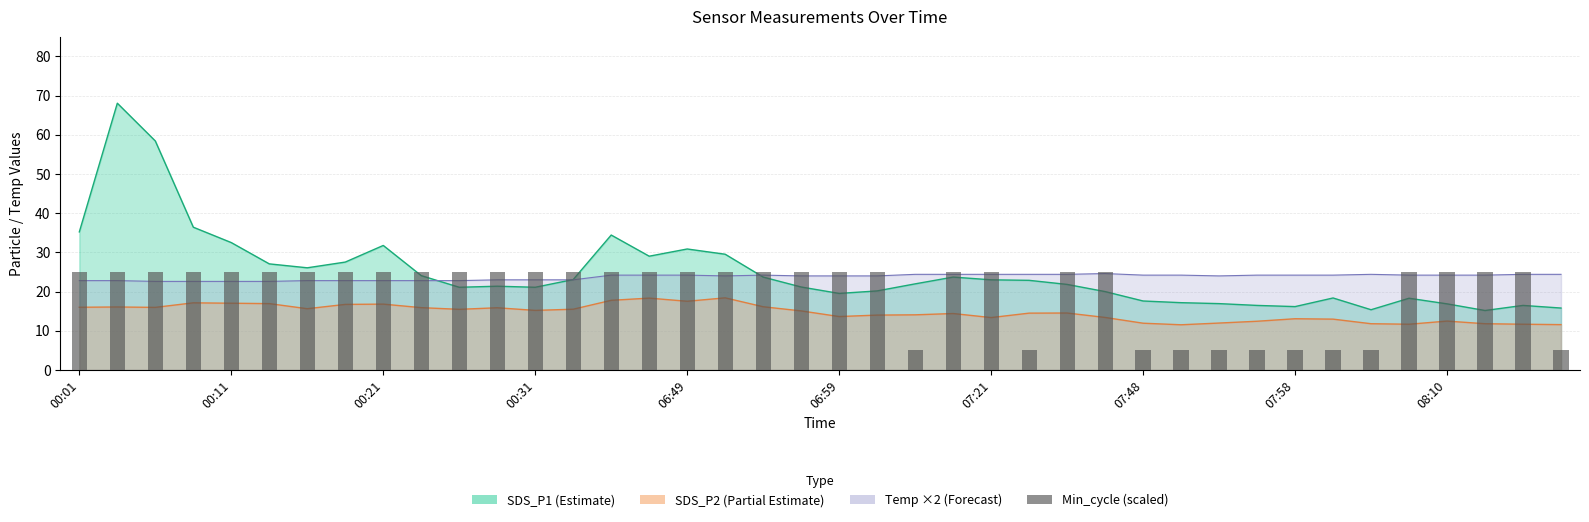

The value at 19 is 25.0. True or false?

True